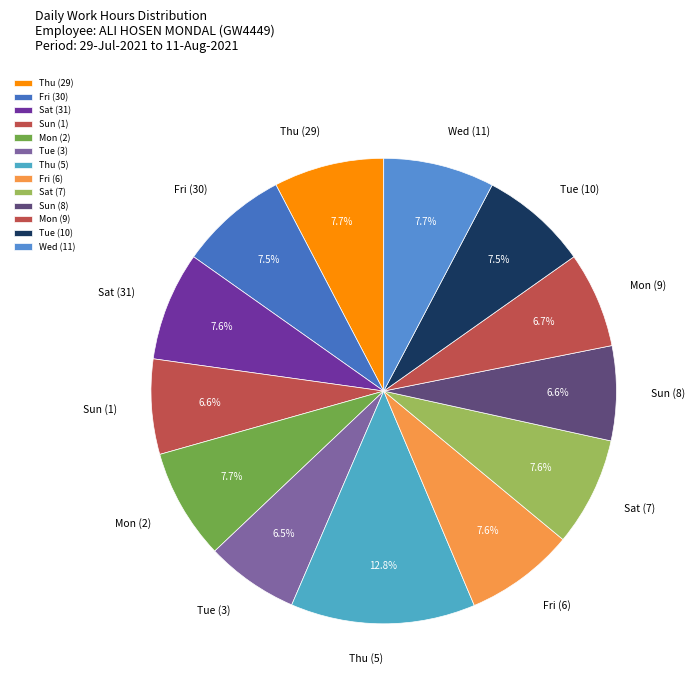

What is the ratio of the value at Fri (6) to the value at Thu (29)?

1.0